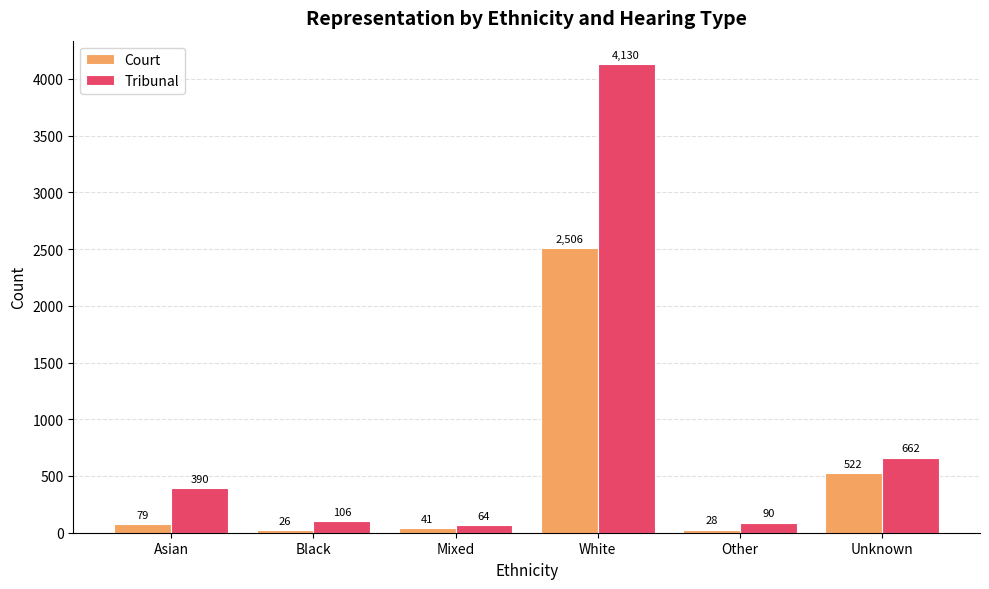

What position from the left is White?

4